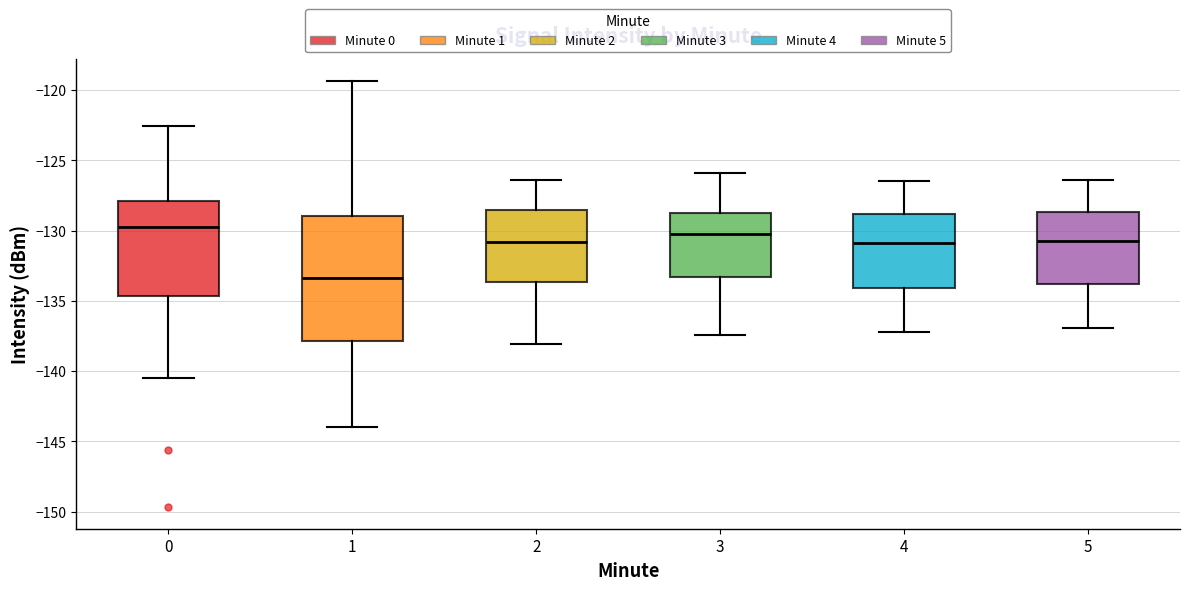

Reading left to right, read every box against the y-axis: the position of its median line, the range the box covers, and the ends of its whiskers. The values are not printed on the chart, so give them approximately, as read against the axis.

0: median -130.0, box -134.5 to -128.0, whiskers -140.5 to -122.5
1: median -133.5, box -138.0 to -129.0, whiskers -144.0 to -119.5
2: median -131.0, box -133.5 to -128.5, whiskers -138.0 to -126.5
3: median -130.0, box -133.5 to -128.5, whiskers -137.5 to -126.0
4: median -131.0, box -134.0 to -129.0, whiskers -137.0 to -126.5
5: median -130.5, box -134.0 to -128.5, whiskers -137.0 to -126.5